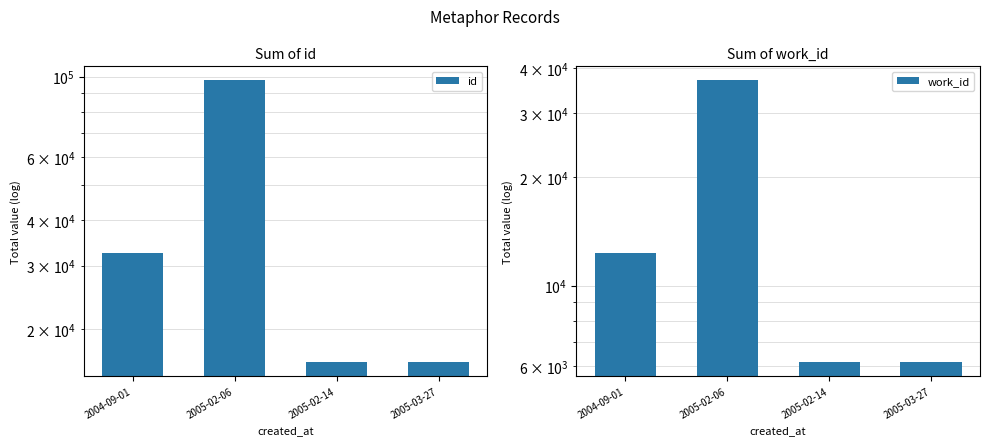

What value does the work_id series have at 2004-09-01, to the nearest 50?

12350